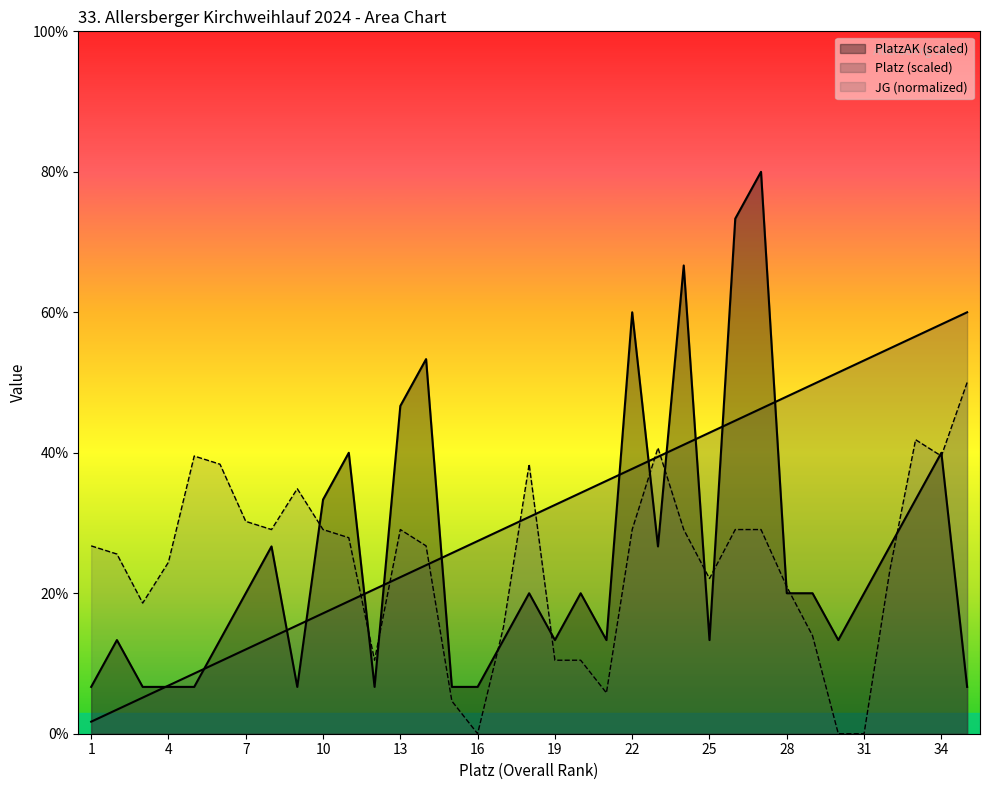

Where do Platz and PlatzAK first cross each other?

3 and 4